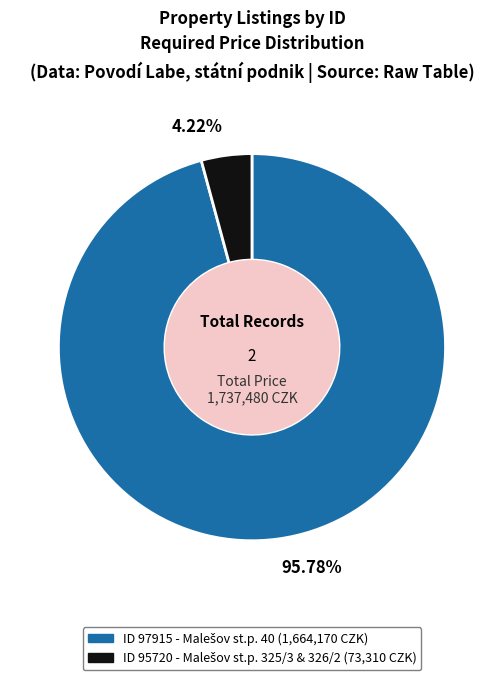

To the nearest percent, what is the average slice percentage?

50%